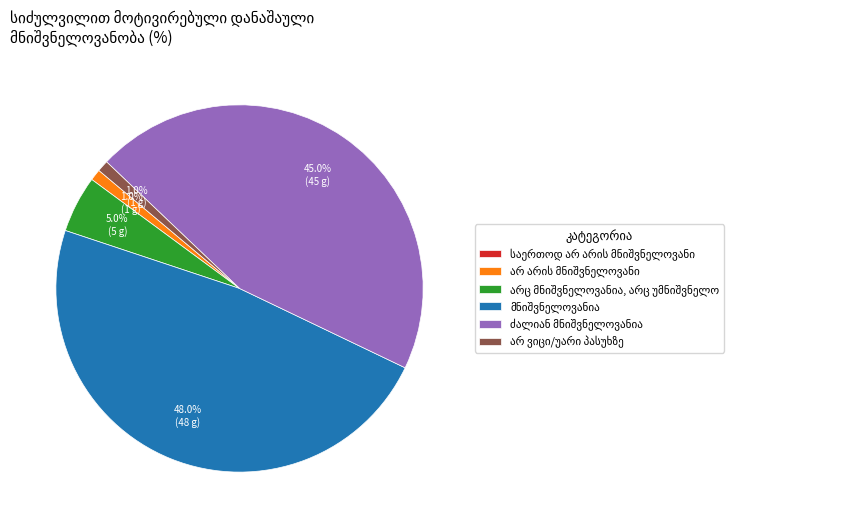

Is there any slice that represents more than half of the pie?

No